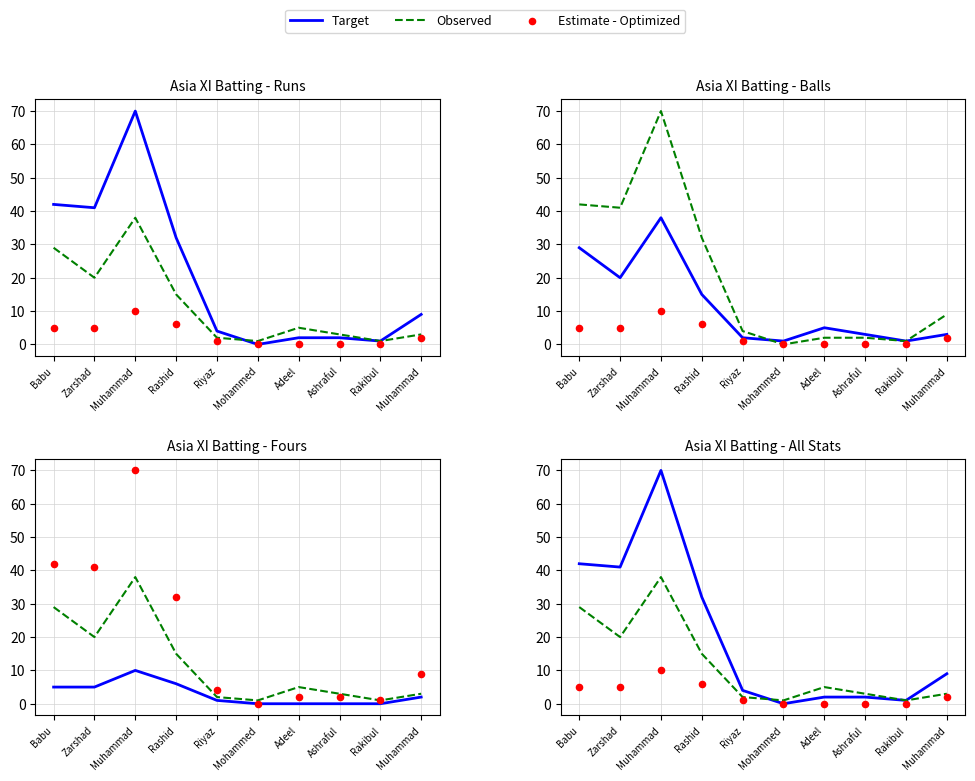

What is the total value across all series at Rakibul?

2